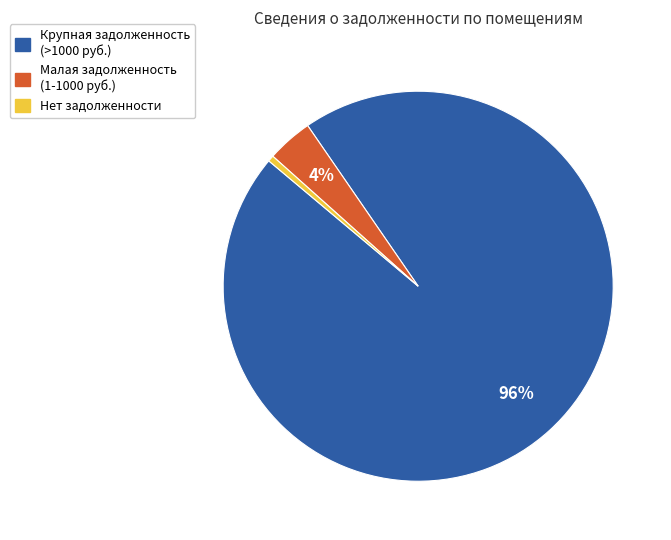

Does any single category account for the majority?

Yes